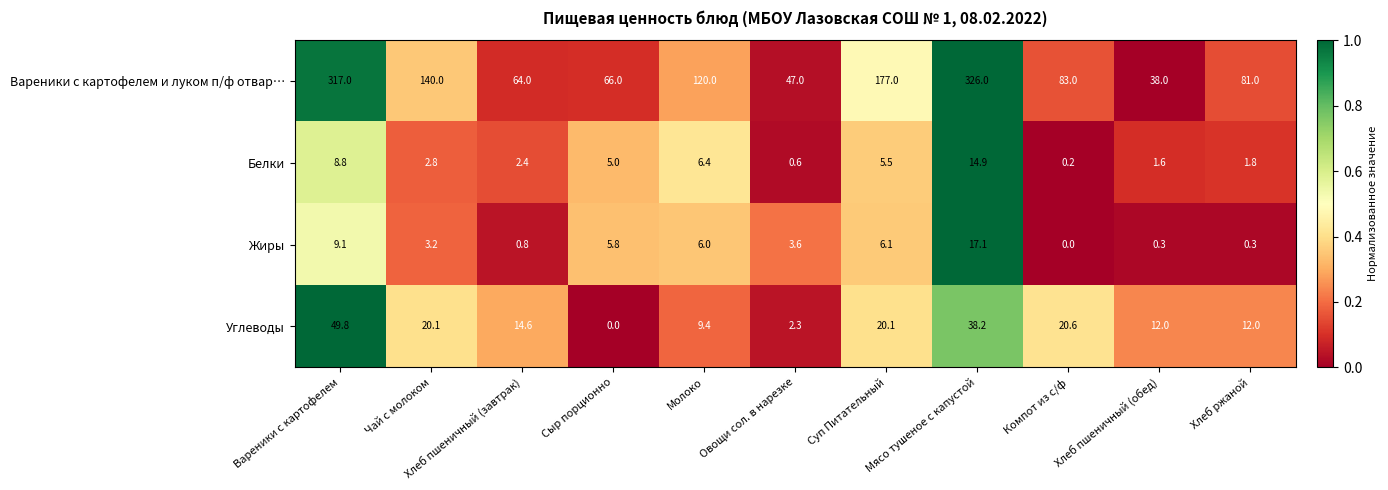

At how many categories does at least one series exceed 0?

11